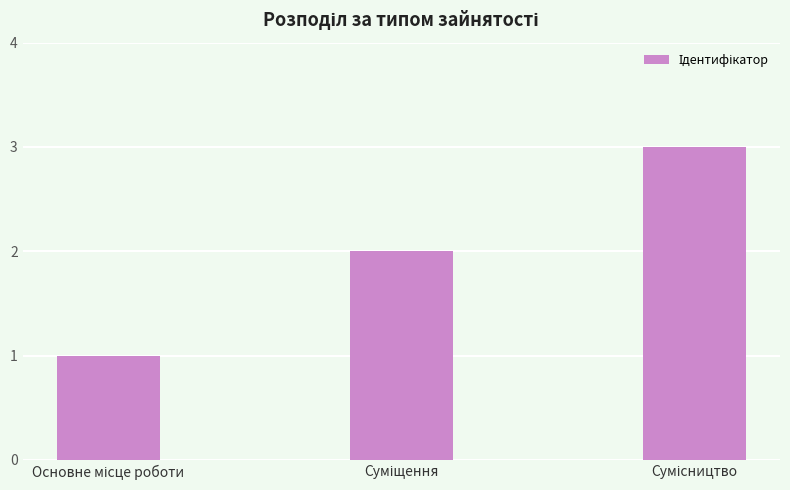

What is the greatest value displayed?

3